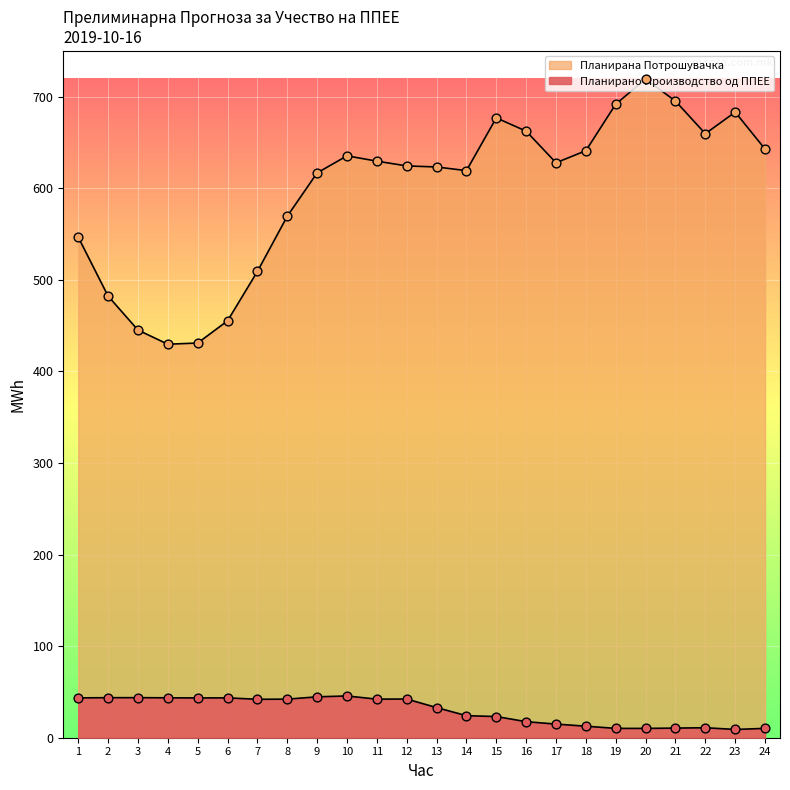

What are all the series names shown in the legend?

Планирано Производство од ППЕЕ, Планирана Потрошувачка